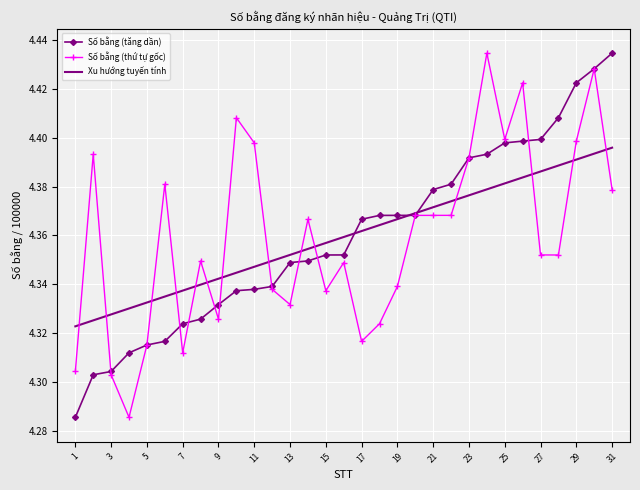

True or false: Số bằng (tăng dần) has more than 1 interior local peaks.

False